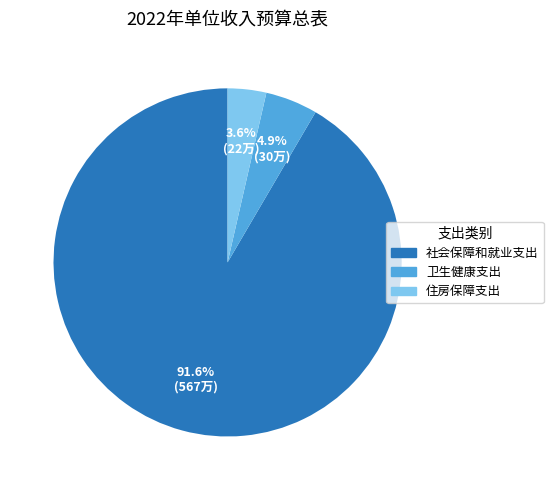

What is the largest slice in the pie chart?

社会保障和就业支出